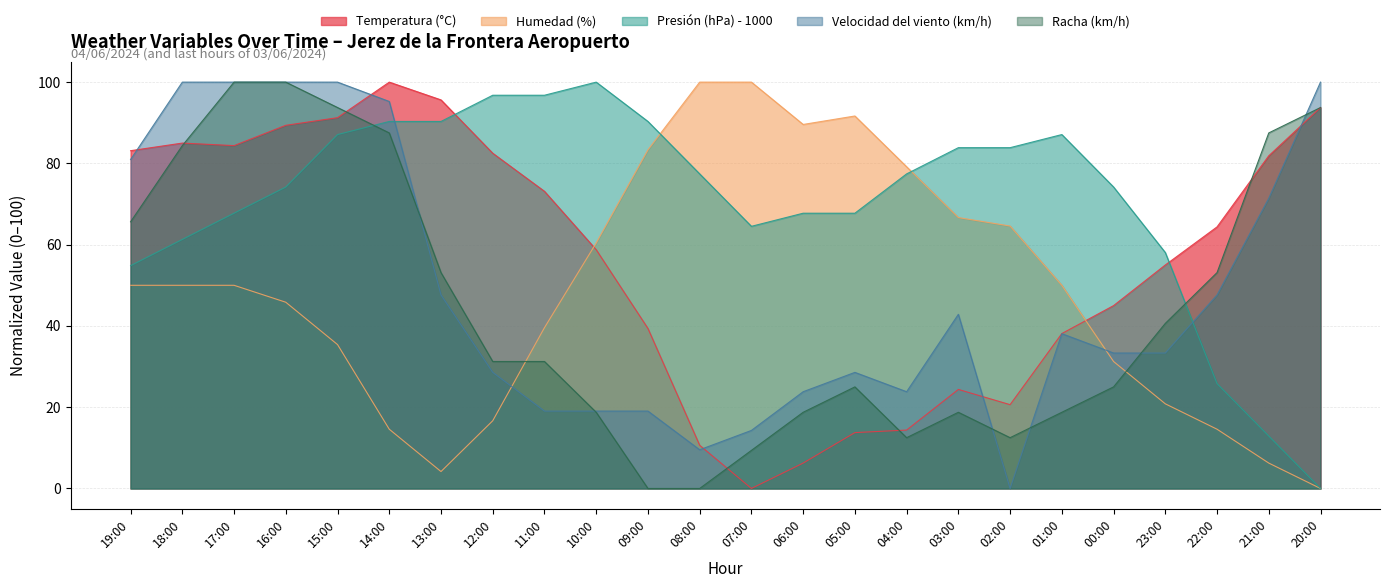

Which series ends up on top after the final intersection of Humedad (%) and Velocidad del viento (km/h)?

Velocidad del viento (km/h)